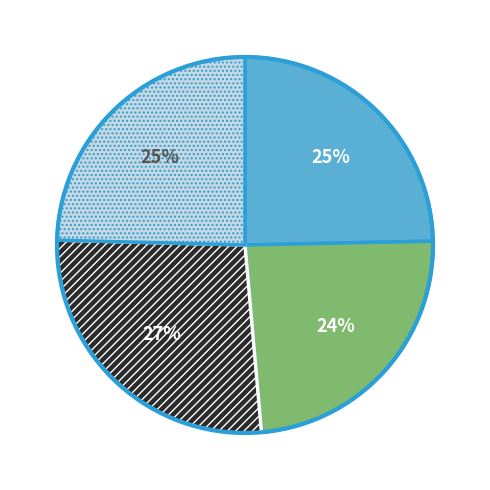

To the nearest percent, what is the difference between the largest and smallest slice percentages?

3%